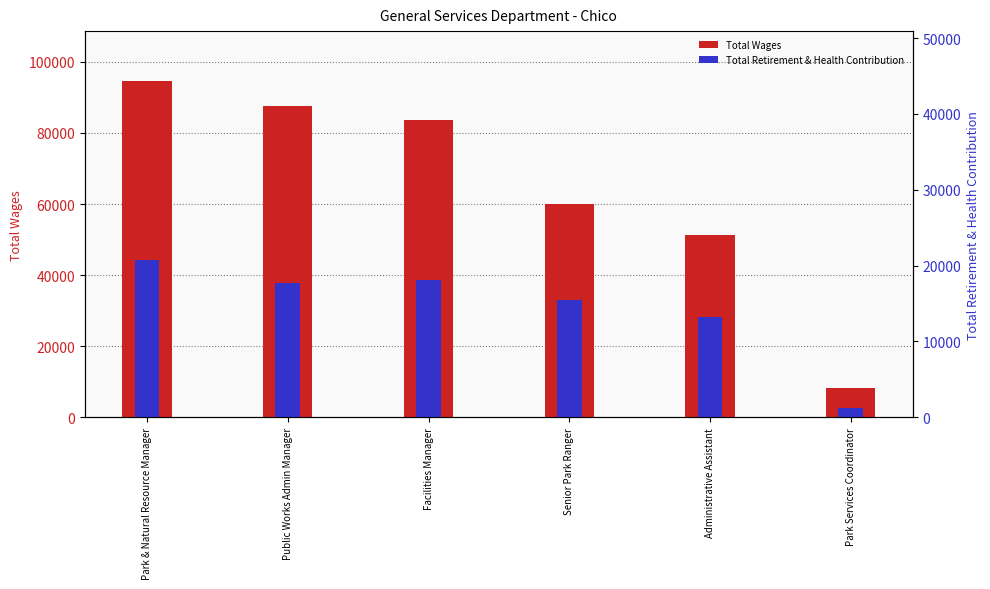

What is the label of the 1st bar from the left?

Park & Natural Resource Manager